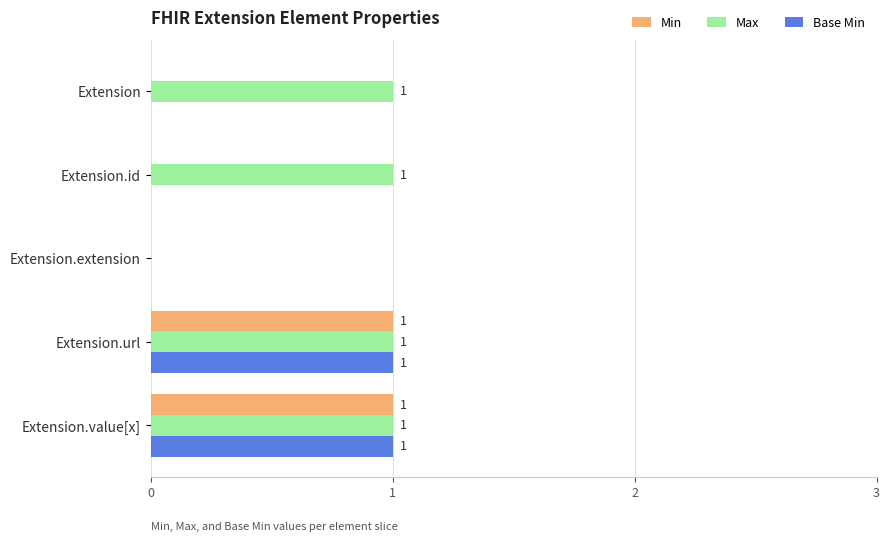

What are all the series names shown in the legend?

Min, Max, Base Min